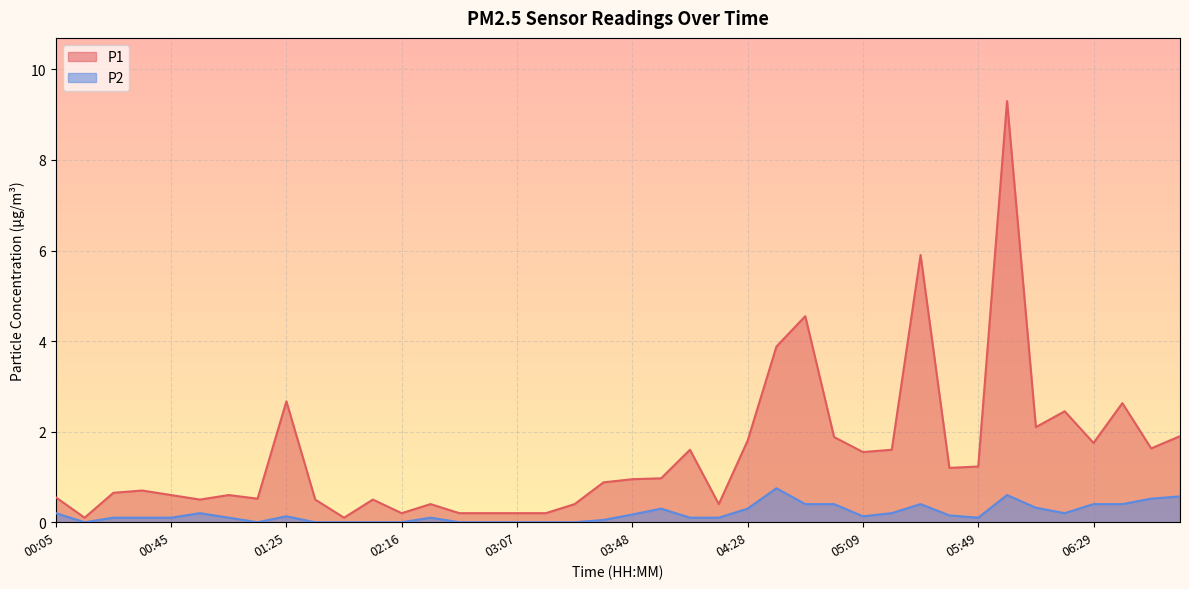

What is the difference between the highest and lowest values at 04:18?

0.3